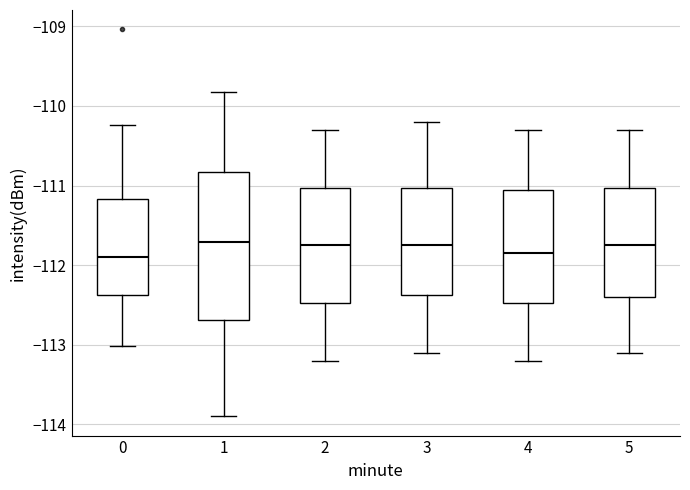

Reading left to right, read every box against the y-axis: the position of its median line, the range the box covers, and the ends of its whiskers. The values are not printed on the chart, so give them approximately, as read against the axis.

0: median -111.9, box -112.4 to -111.2, whiskers -113.0 to -110.2
1: median -111.7, box -112.7 to -110.8, whiskers -113.9 to -109.8
2: median -111.7, box -112.5 to -111.0, whiskers -113.2 to -110.3
3: median -111.7, box -112.4 to -111.0, whiskers -113.1 to -110.2
4: median -111.8, box -112.5 to -111.0, whiskers -113.2 to -110.3
5: median -111.7, box -112.4 to -111.0, whiskers -113.1 to -110.3